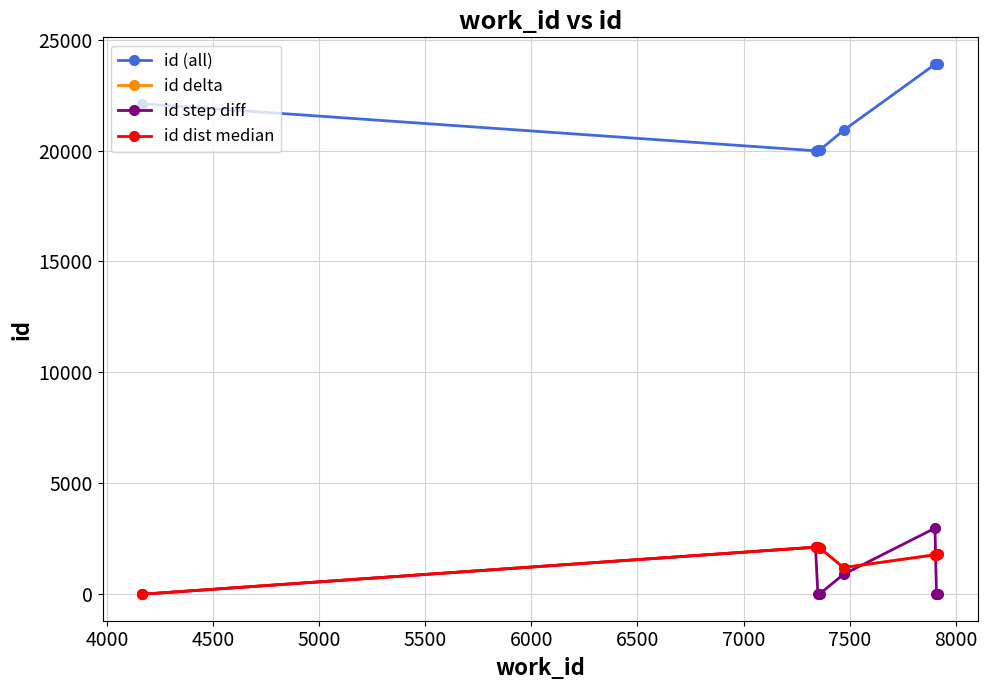

What is the sum of all id delta values?

14678